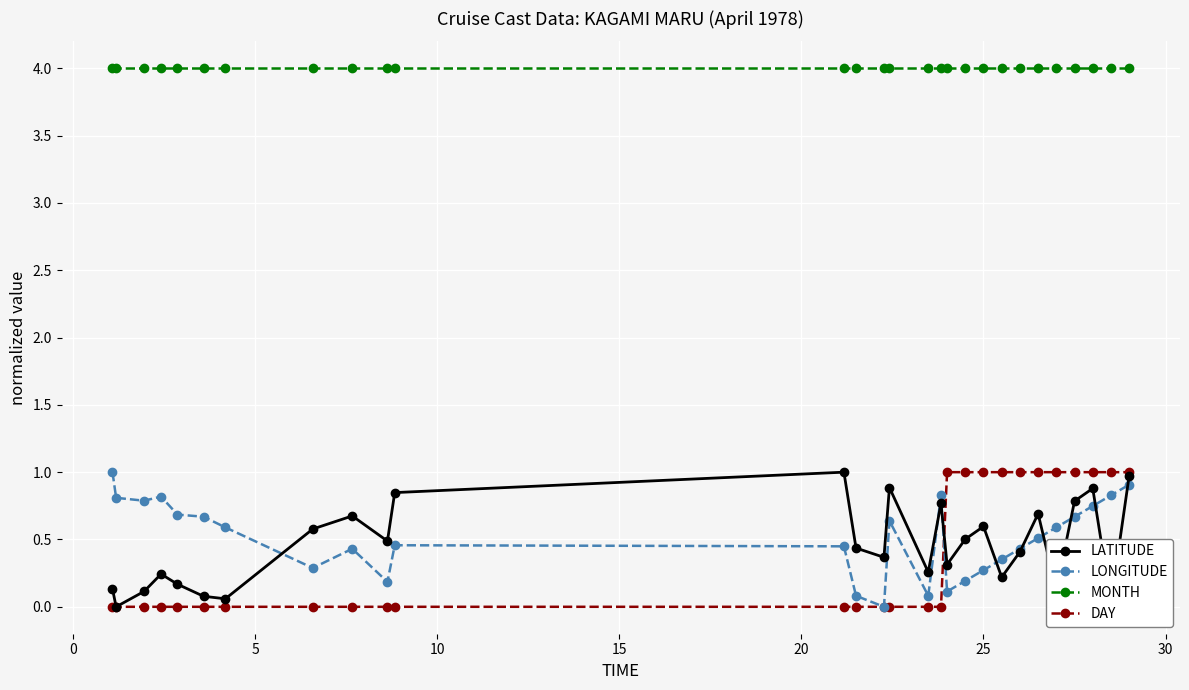

In LATITUDE, how many points are lower than both neighbors (excluding endpoints)?

9